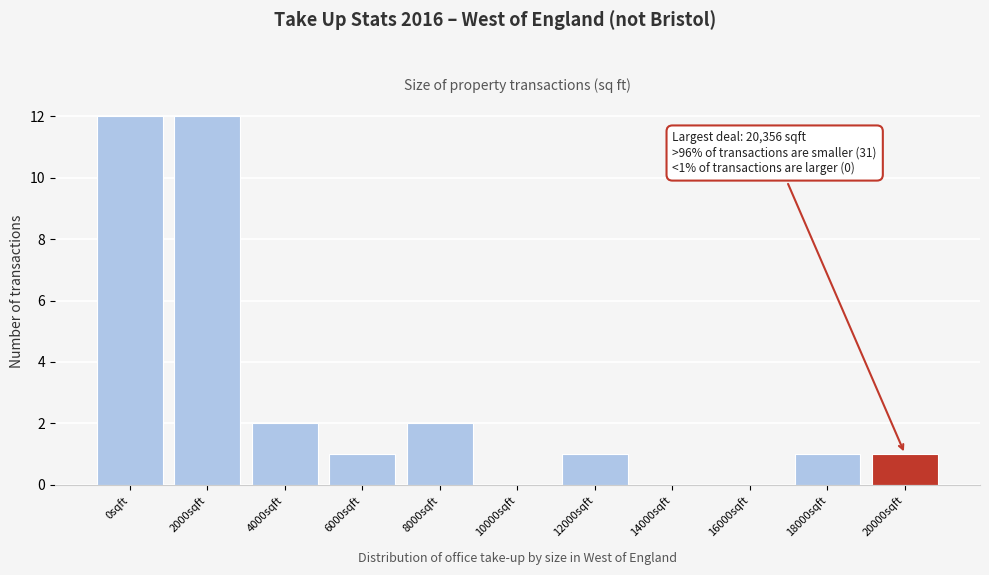

Reading left to right, what are all the values shown in this chart?

0sqft=12	2000sqft=12	4000sqft=2	6000sqft=1	8000sqft=2	10000sqft=0	12000sqft=1	14000sqft=0	16000sqft=0	18000sqft=1	20000sqft=1